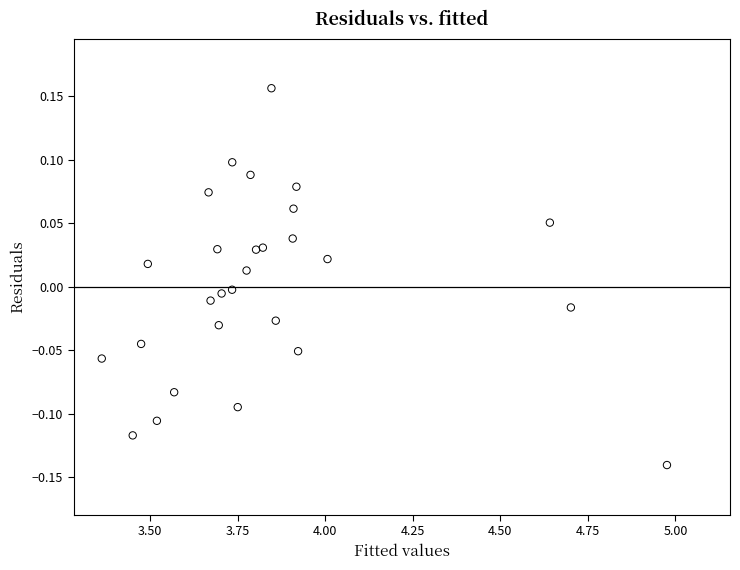

What is the range of X values (max minus min)?

1.6